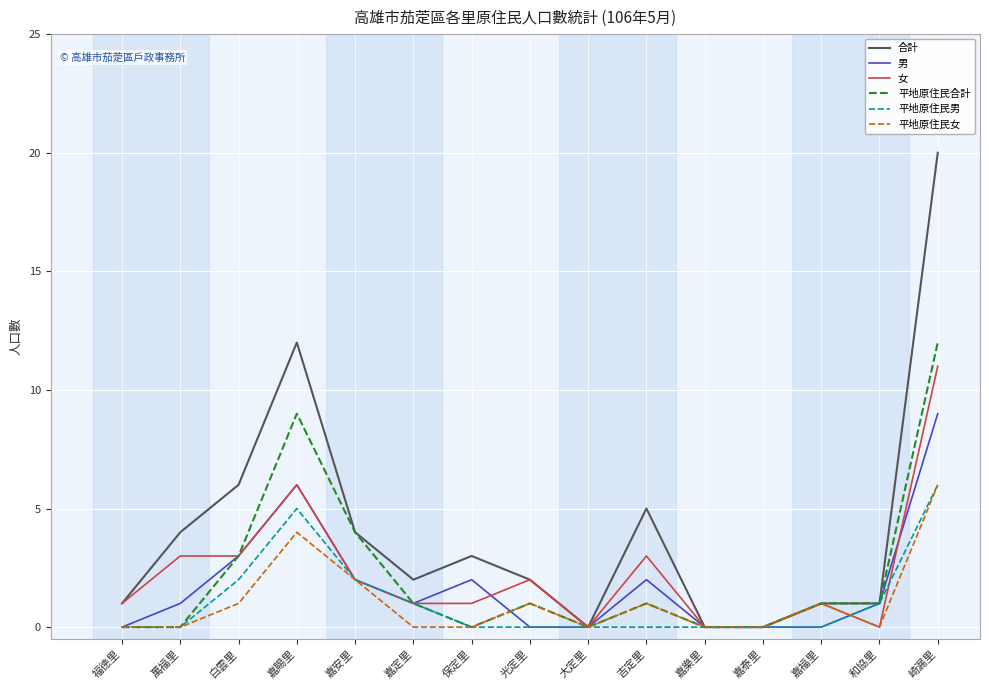

Is this an area chart (filled region under the line)?

No